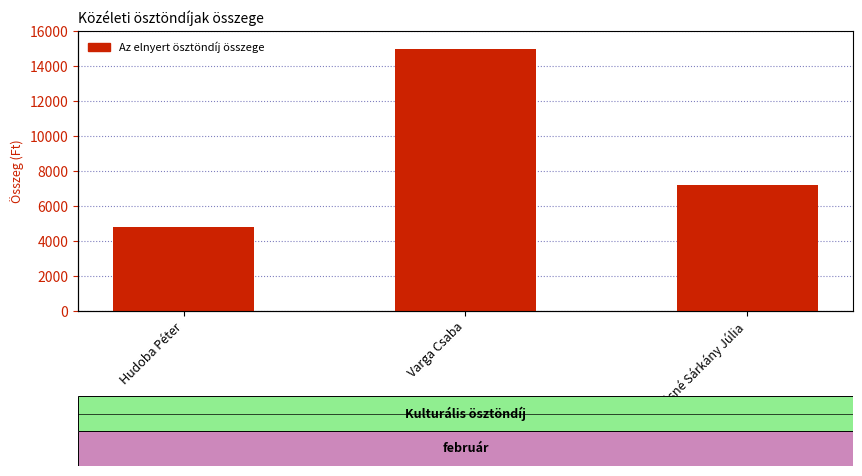

At which category does the chart reach its peak across all series?

Varga Csaba